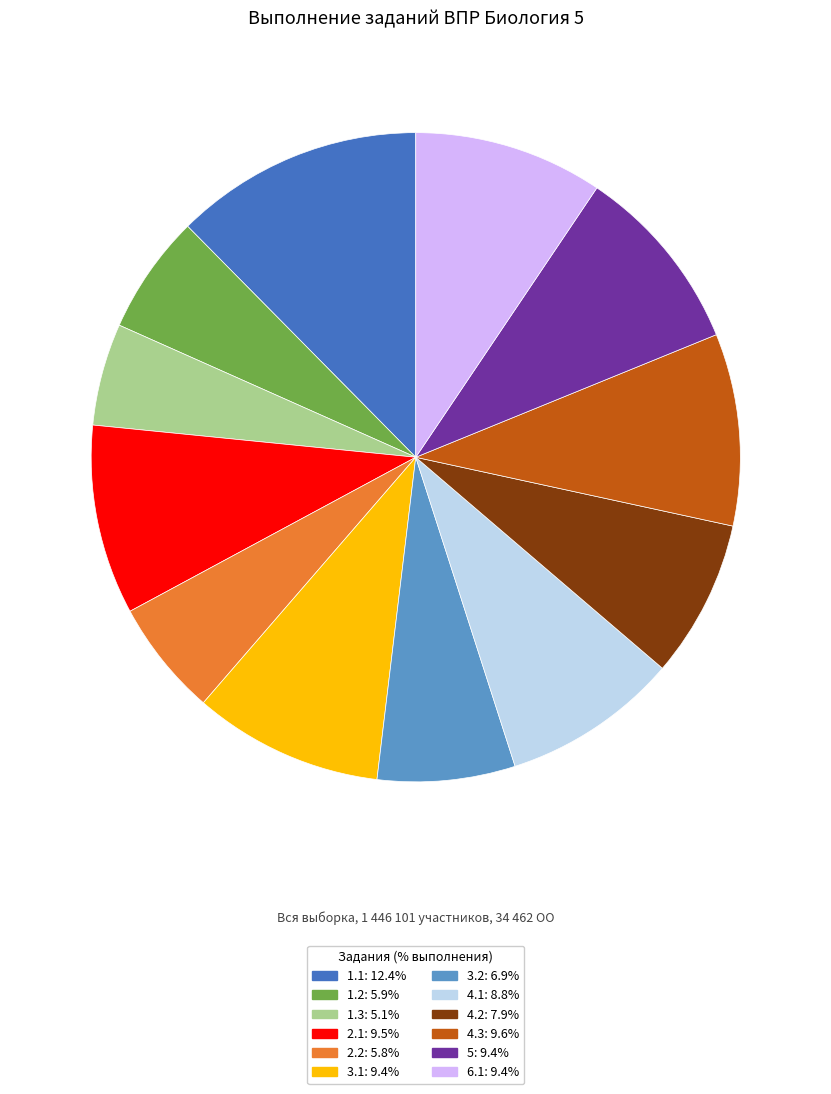

Do 2.2: 5.8% and 1.1: 12.4% together represent more than half of the pie?

No